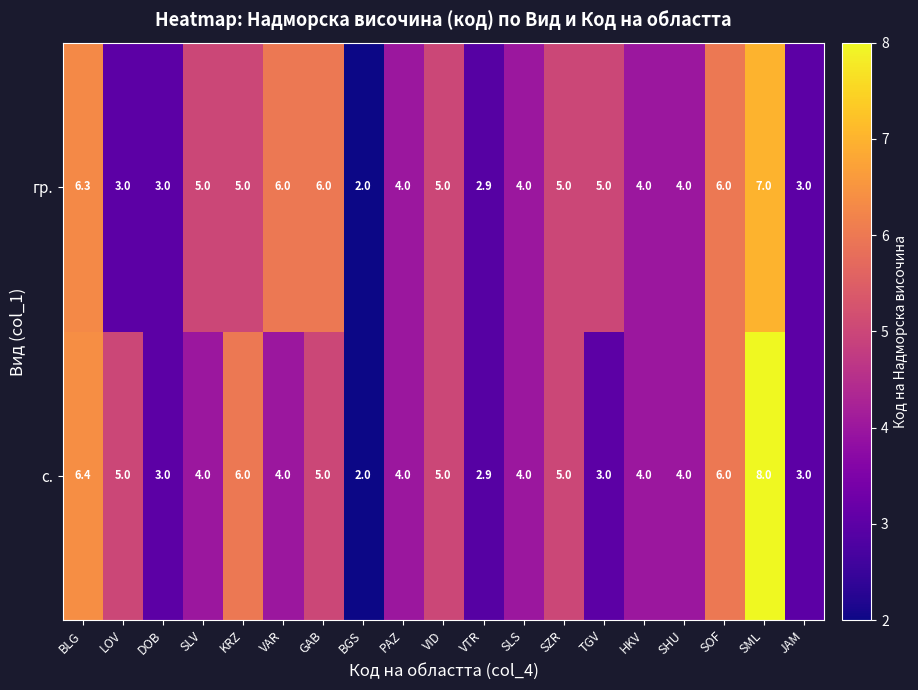

Rank the series by their average value, from lowest to highest.

с., гр.